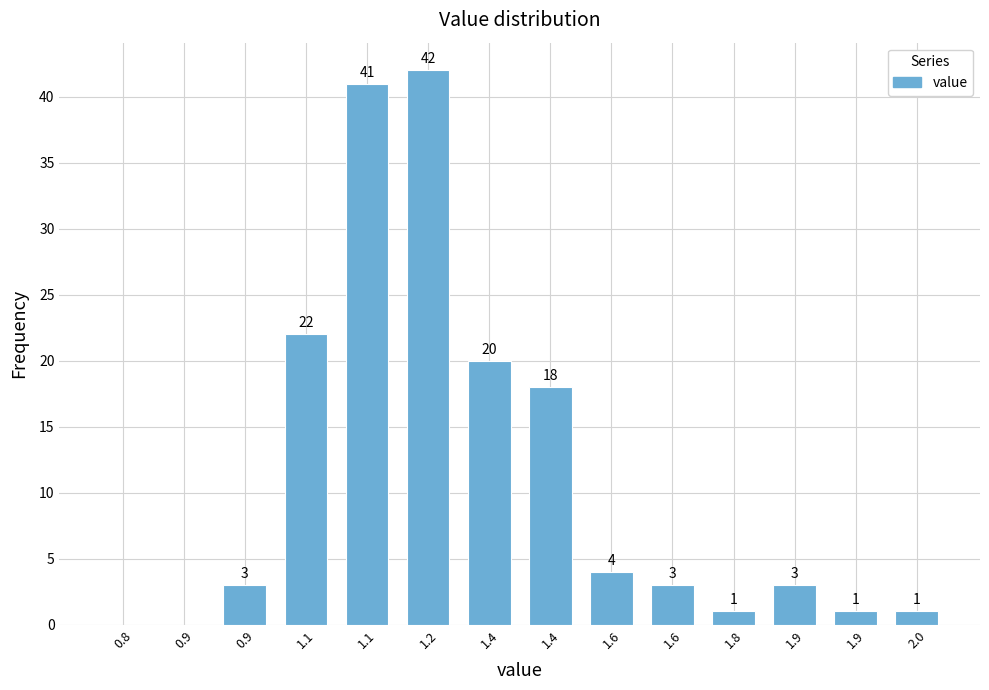

How many values are above zero?

12